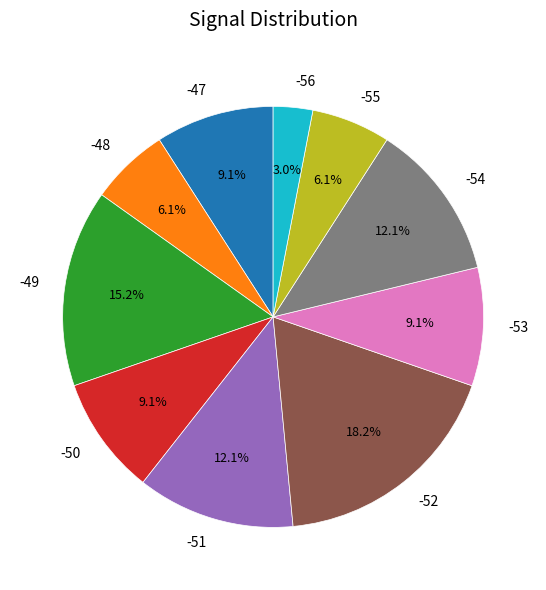

Which slice is the smallest?

-56